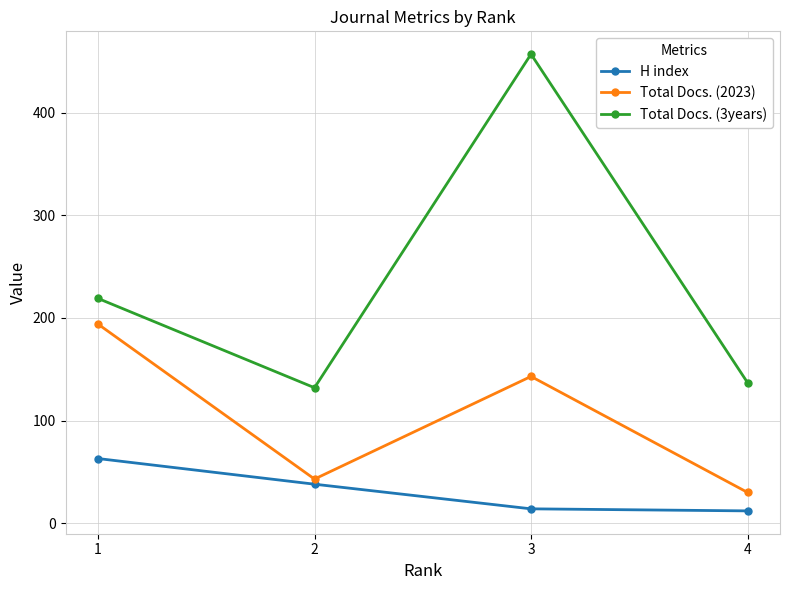

Rank the series by their average value, from lowest to highest.

H index, Total Docs. (2023), Total Docs. (3years)